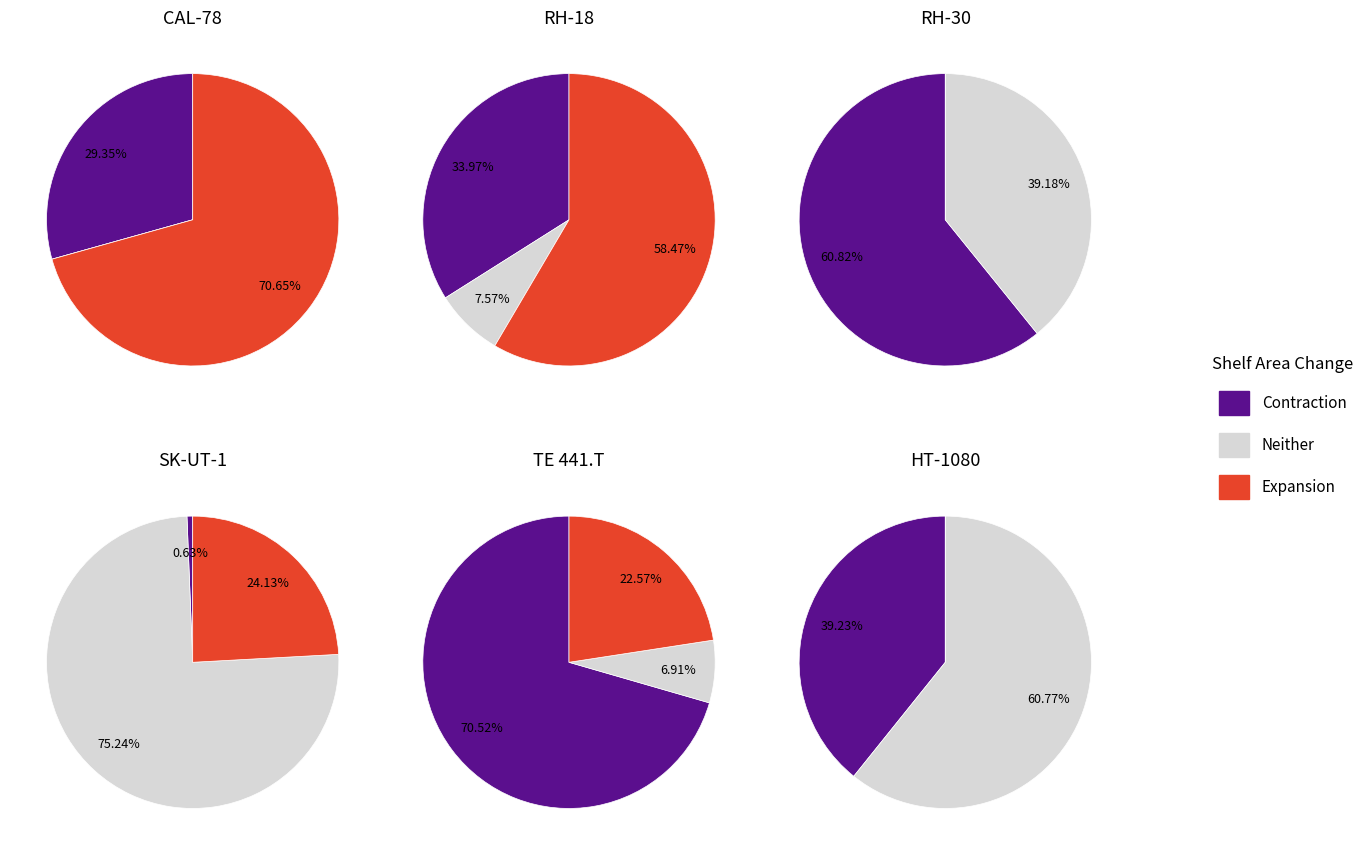

To the nearest percent, what is the difference between the CAL-78 and RH-30 slice percentages?

30%